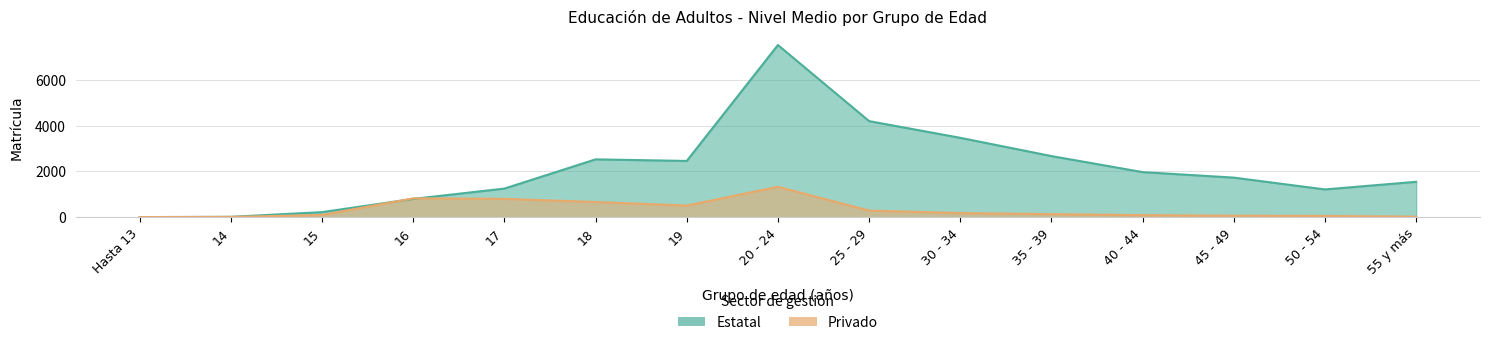

Where does the Estatal series first go above 1728?

18